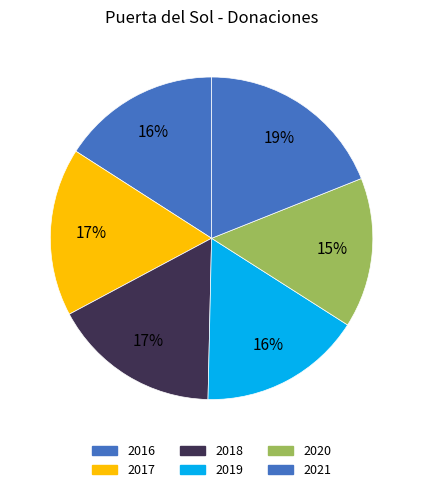

What is the largest slice in the pie chart?

2021